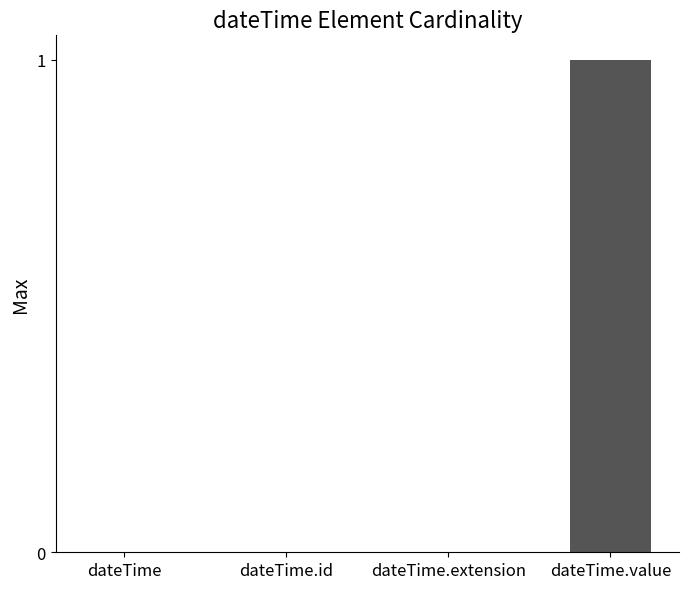

At which category does the chart reach its peak across all series?

dateTime.value